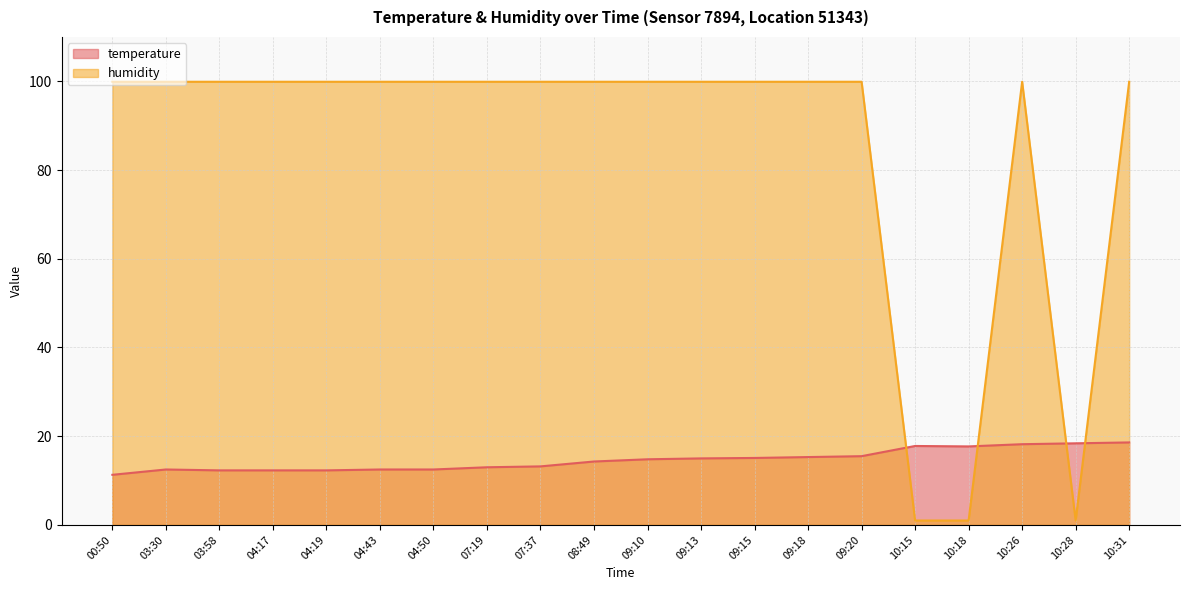

Is the value of humidity at 10:26 greater than the value of temperature at 04:43?

Yes